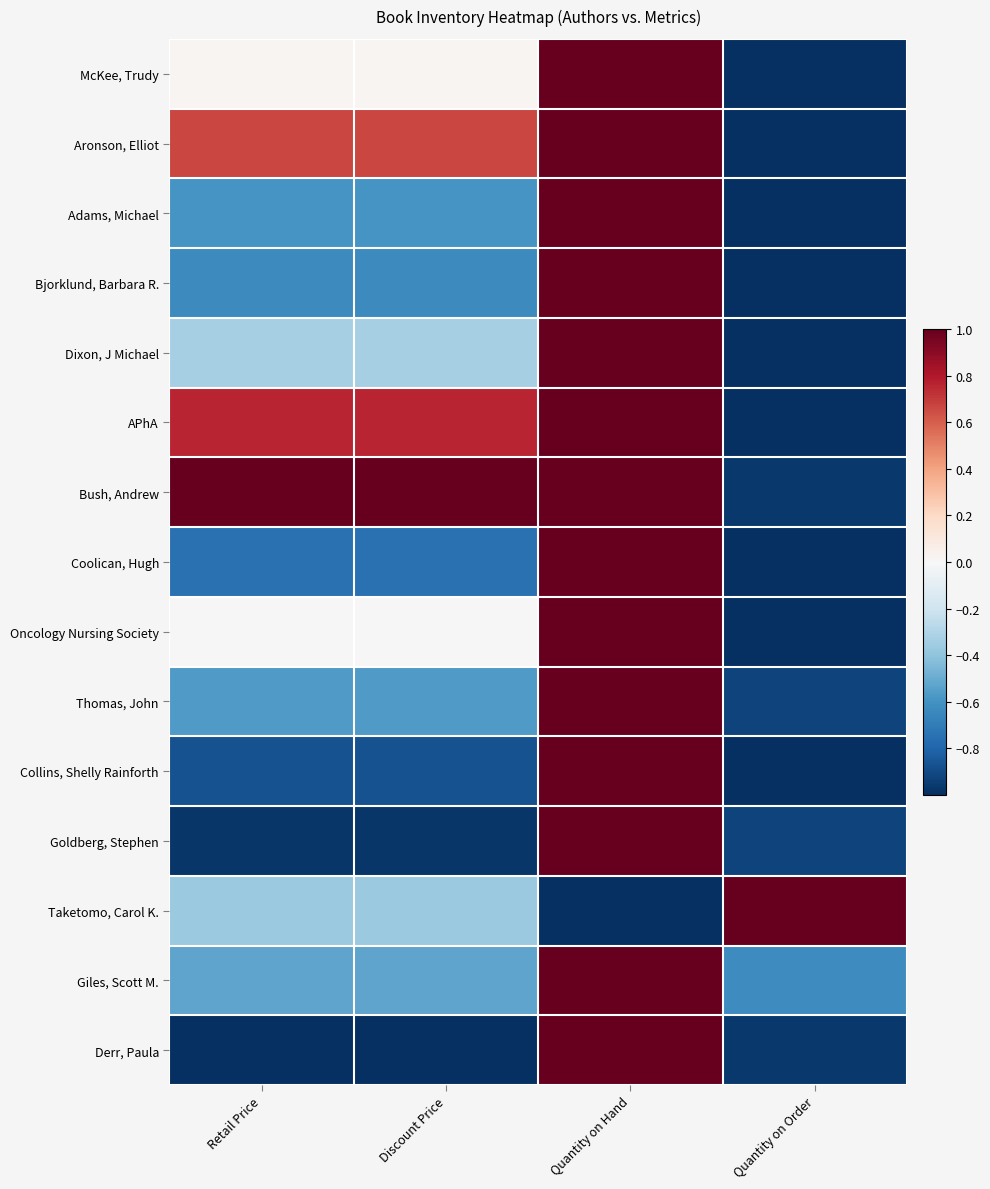

Reading left to right, extract all data points from this chart.

McKee, Trudy: Retail Price=0.0	Discount Price=0.0	Quantity on Hand=1.0	Quantity on Order=-1.0
Aronson, Elliot: Retail Price=0.7	Discount Price=0.7	Quantity on Hand=1.0	Quantity on Order=-1.0
Adams, Michael: Retail Price=-0.6	Discount Price=-0.6	Quantity on Hand=1.0	Quantity on Order=-1.0
Bjorklund, Barbara R.: Retail Price=-0.6	Discount Price=-0.6	Quantity on Hand=1.0	Quantity on Order=-1.0
Dixon, J Michael: Retail Price=-0.3	Discount Price=-0.3	Quantity on Hand=1.0	Quantity on Order=-1.0
APhA: Retail Price=0.8	Discount Price=0.8	Quantity on Hand=1.0	Quantity on Order=-1.0
Bush, Andrew: Retail Price=1.0	Discount Price=1.0	Quantity on Hand=1.0	Quantity on Order=-1.0
Coolican, Hugh: Retail Price=-0.7	Discount Price=-0.7	Quantity on Hand=1.0	Quantity on Order=-1.0
Oncology Nursing Society: Retail Price=-0.0	Discount Price=-0.0	Quantity on Hand=1.0	Quantity on Order=-1.0
Thomas, John: Retail Price=-0.6	Discount Price=-0.6	Quantity on Hand=1.0	Quantity on Order=-0.9
Collins, Shelly Rainforth: Retail Price=-0.9	Discount Price=-0.9	Quantity on Hand=1.0	Quantity on Order=-1.0
Goldberg, Stephen: Retail Price=-1.0	Discount Price=-1.0	Quantity on Hand=1.0	Quantity on Order=-0.9
Taketomo, Carol K.: Retail Price=-0.4	Discount Price=-0.4	Quantity on Hand=-1.0	Quantity on Order=1.0
Giles, Scott M.: Retail Price=-0.5	Discount Price=-0.5	Quantity on Hand=1.0	Quantity on Order=-0.6
Derr, Paula: Retail Price=-1.0	Discount Price=-1.0	Quantity on Hand=1.0	Quantity on Order=-1.0